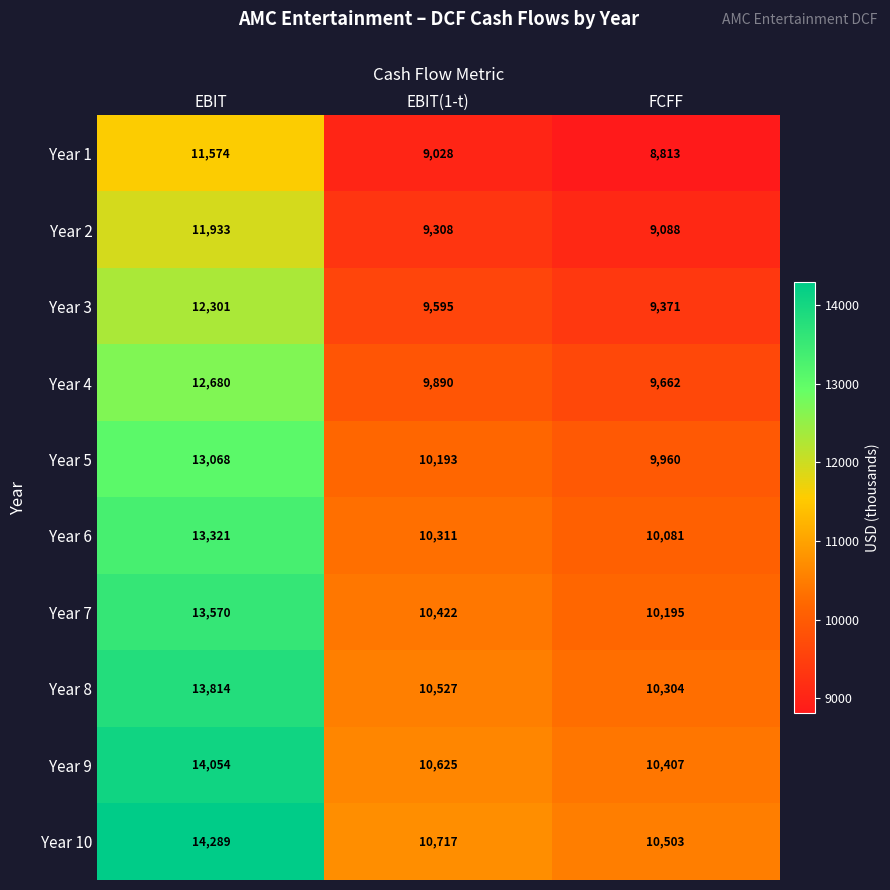

Reading left to right, extract all data points from this chart.

Year 1: 11574	9028	8813
Year 2: 11933	9308	9088
Year 3: 12301	9595	9371
Year 4: 12680	9890	9662
Year 5: 13068	10193	9960
Year 6: 13321	10311	10081
Year 7: 13570	10422	10195
Year 8: 13814	10527	10304
Year 9: 14054	10625	10407
Year 10: 14289	10717	10503